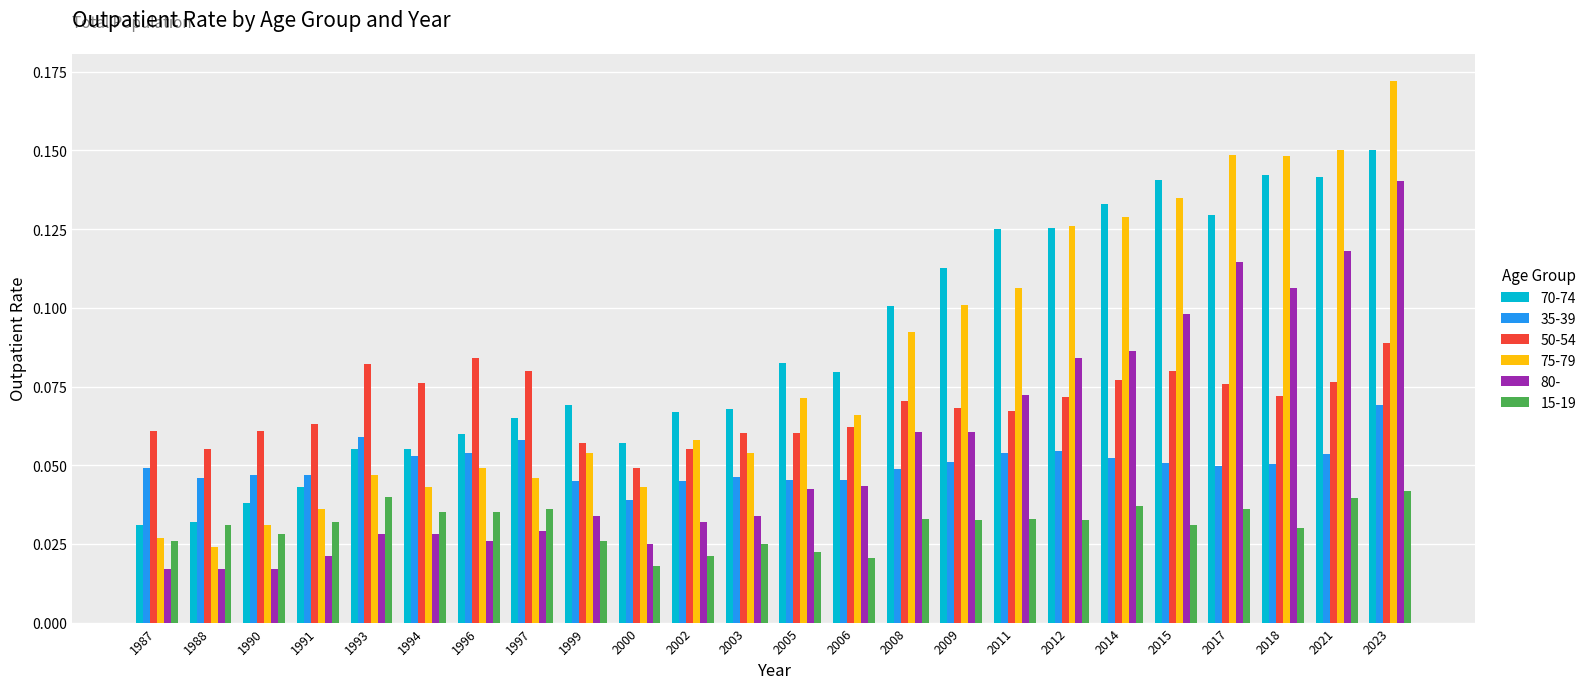

Are the bars grouped side by side (vs. stacked)?

Yes